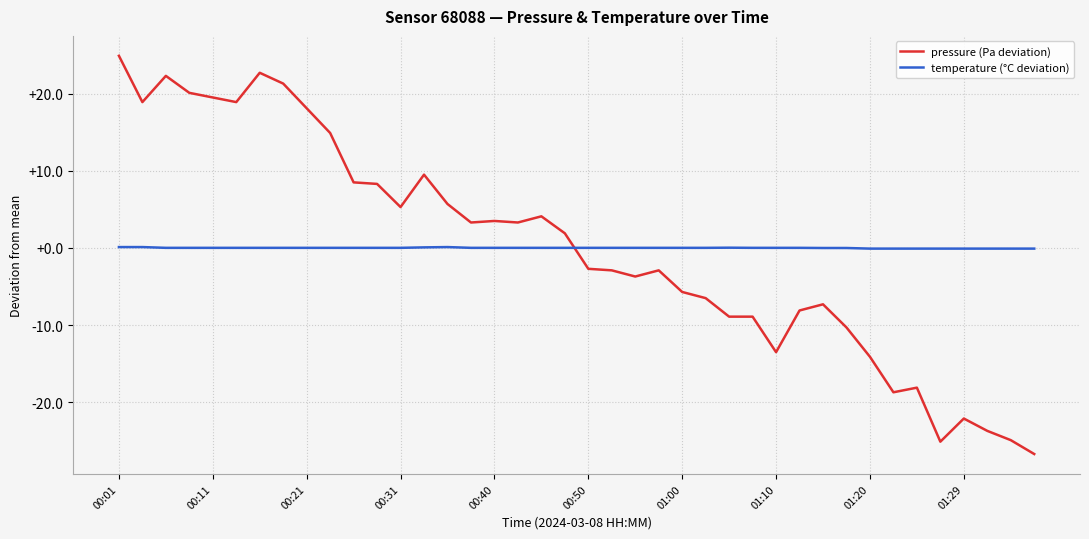

What is the maximum value for temperature (°C deviation)?

0.1